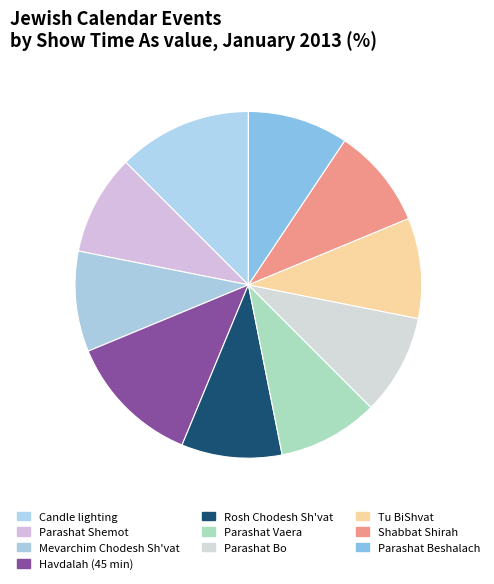

How many slices are in this pie chart?

10